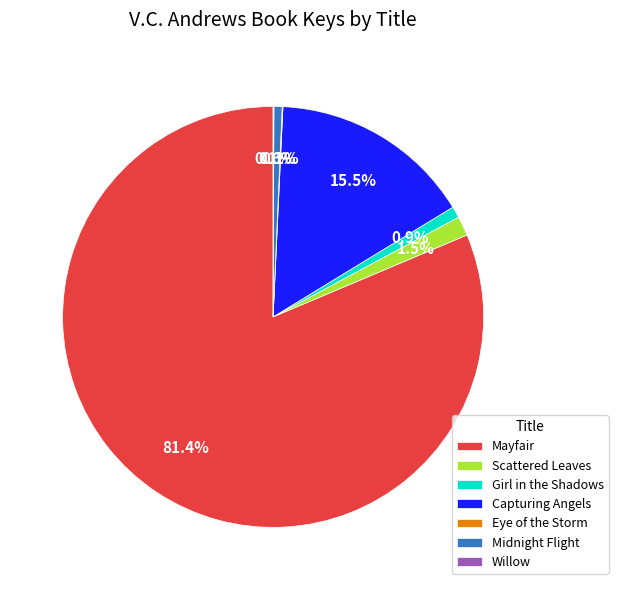

To the nearest percent, what is the difference between the largest and smallest slice percentages?

81%